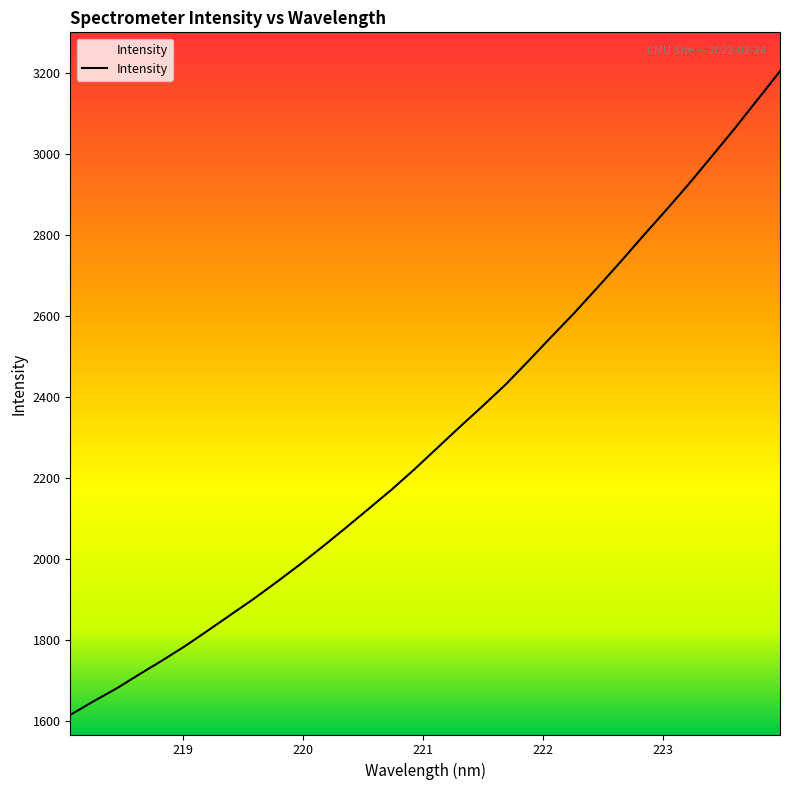

What is the difference between the maximum and minimum values?

1589.7